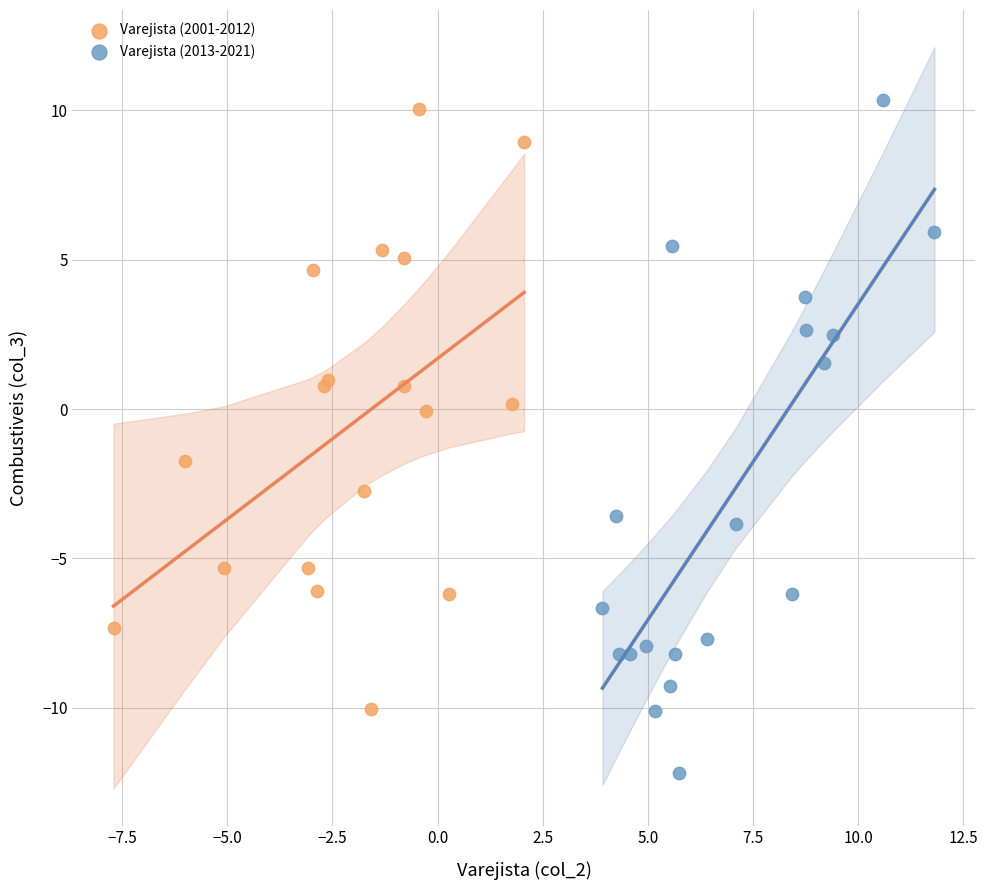

What are all the series names shown in the legend?

Varejista (2001-2012), Varejista (2013-2021)